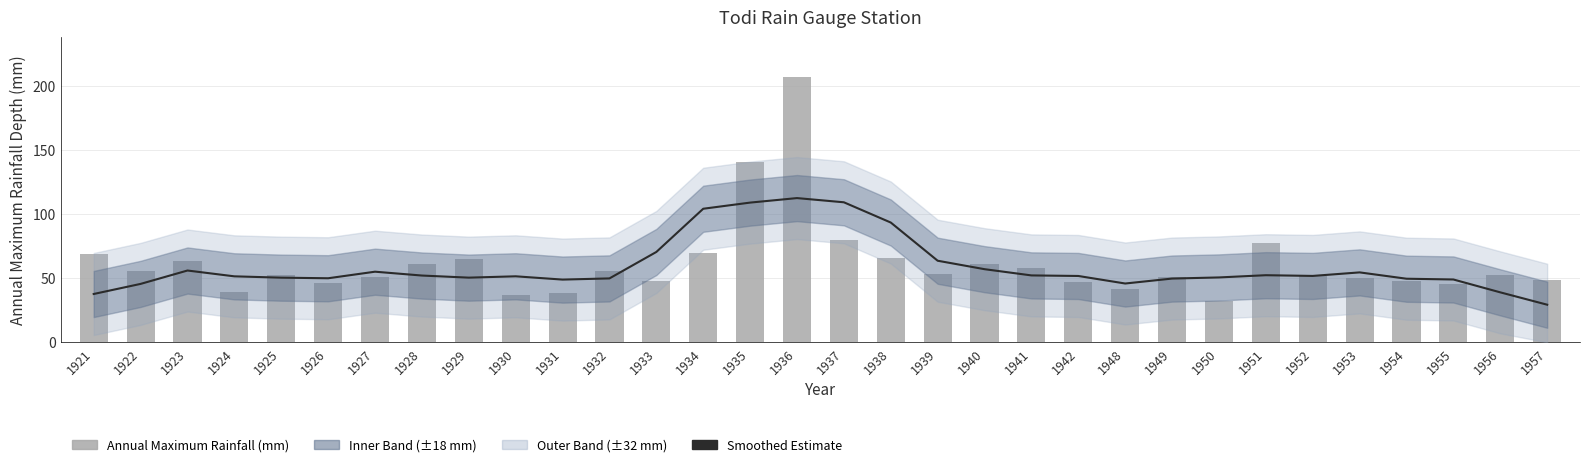

What is the minimum value for Annual Maximum Rainfall (mm)?

32.0